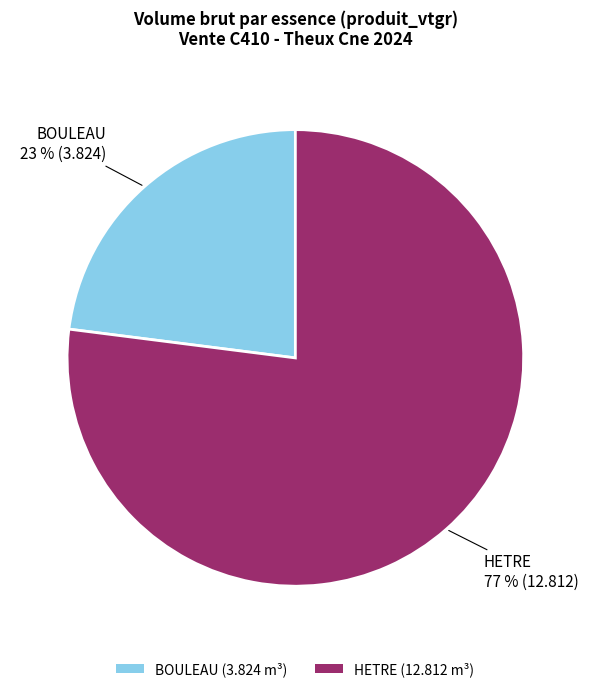

How many segments does this pie chart have?

2